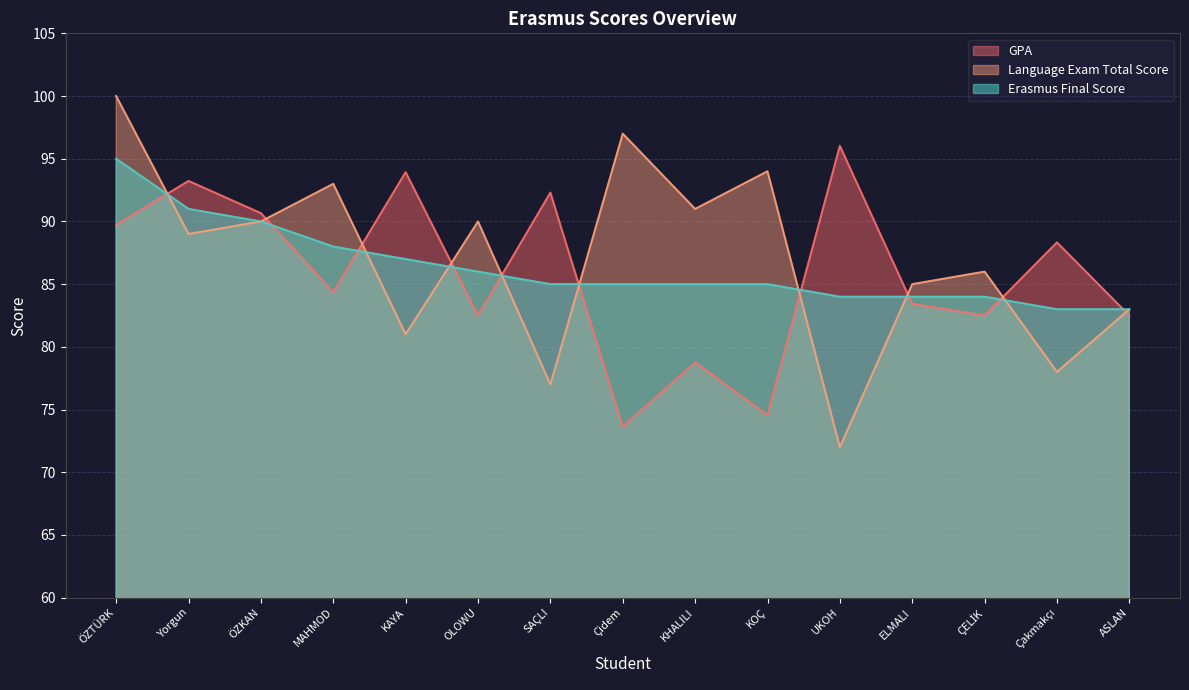

How many intersections are there between GPA and Language Exam Total Score?

10